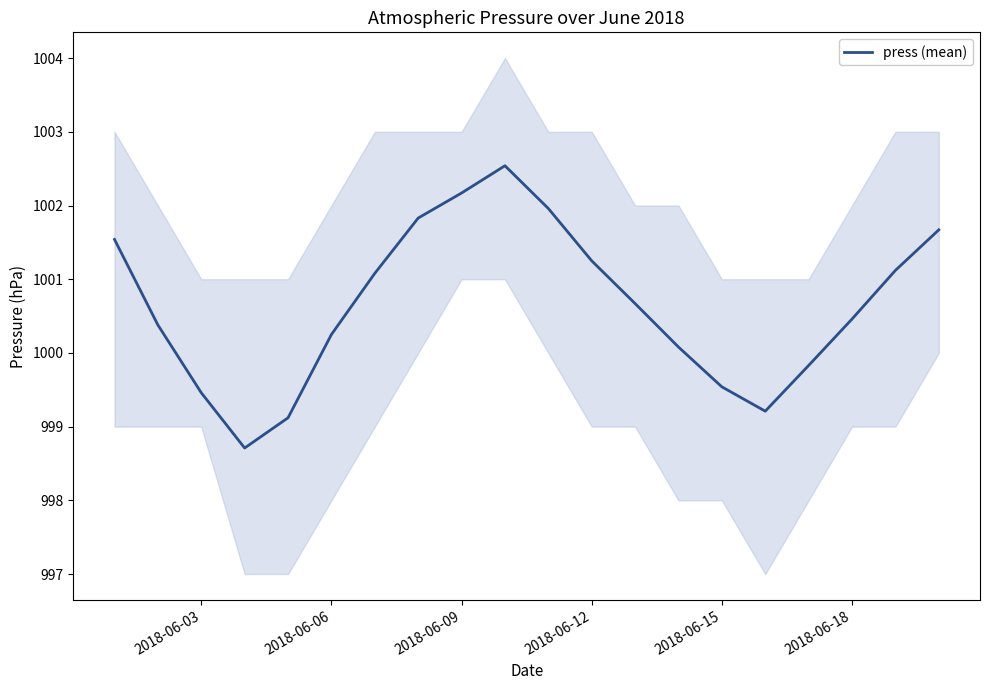

What is the maximum value for press (mean)?

1002.5